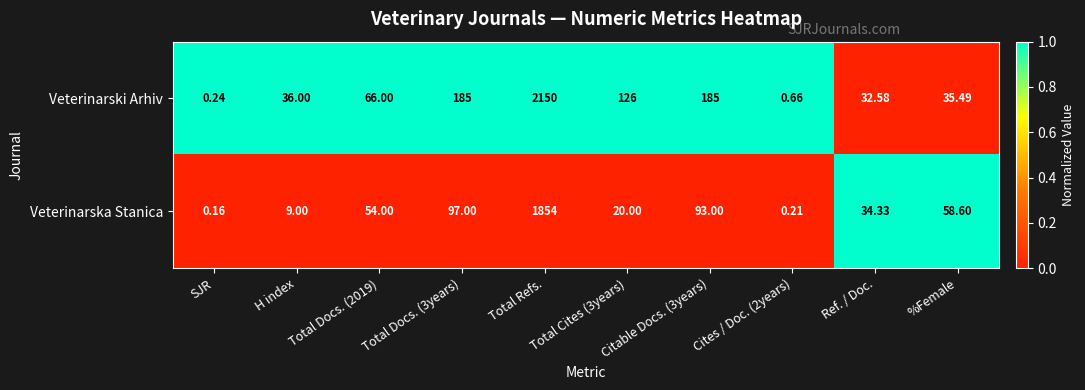

Which series has the widest spread of values?

Veterinarski Arhiv